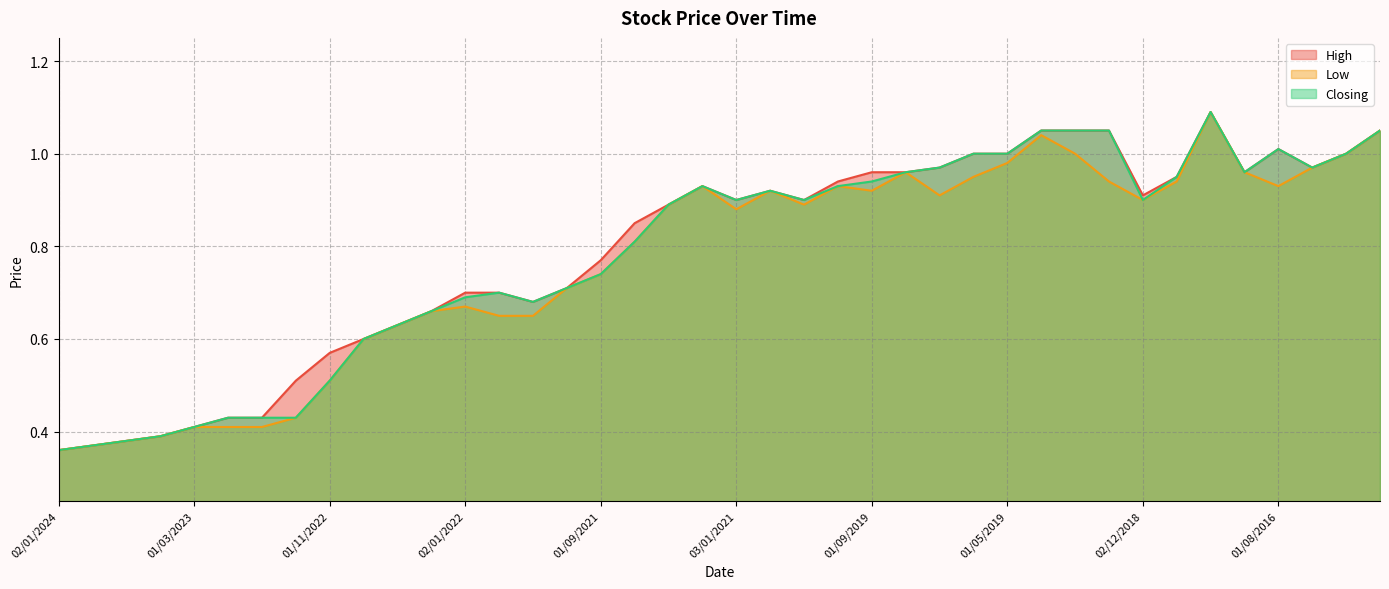

Rank the series by their average value, from highest to lowest.

High, Closing, Low